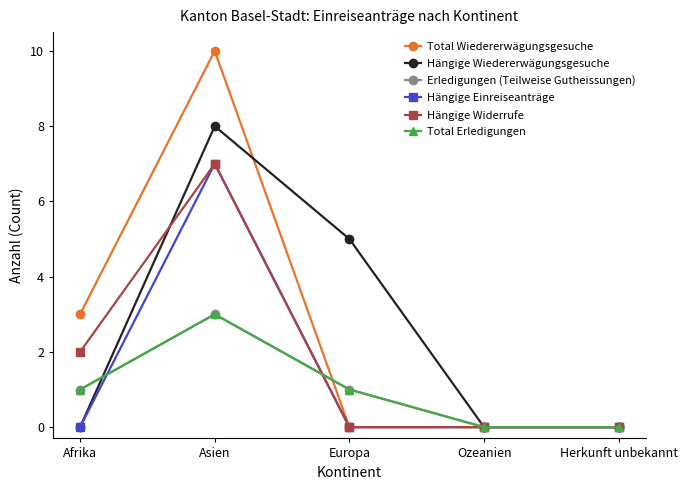

Which category has the highest value across all series?

Asien